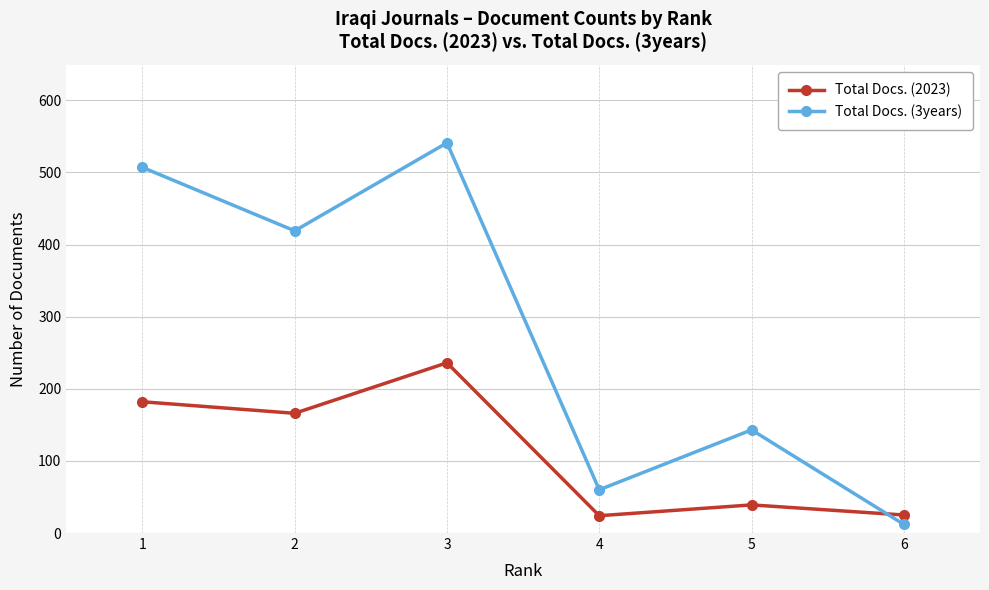

True or false: Total Docs. (3years) and Total Docs. (2023) intersect in this chart.

True